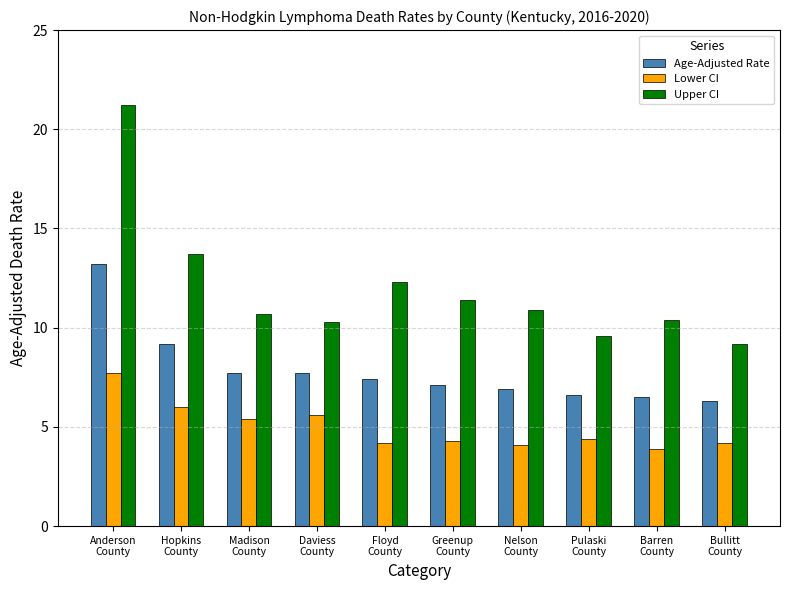

Which series has the largest total across all categories?

Upper CI